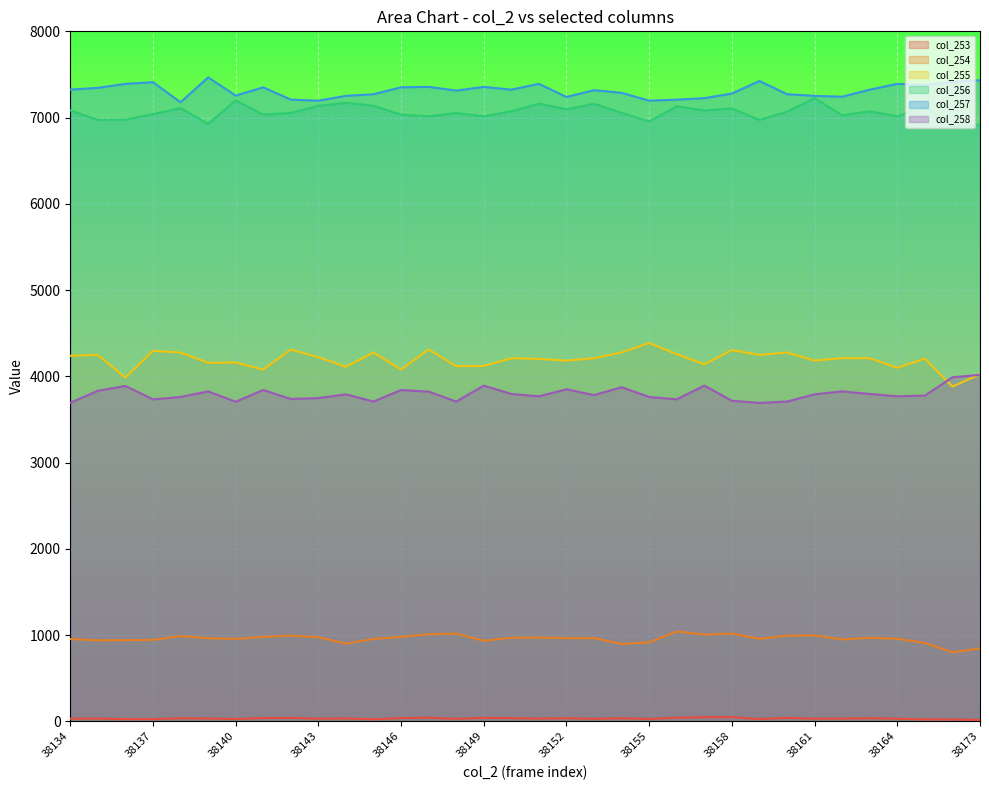

List the series in order of their peak value, highest first.

col_257, col_256, col_255, col_258, col_254, col_253